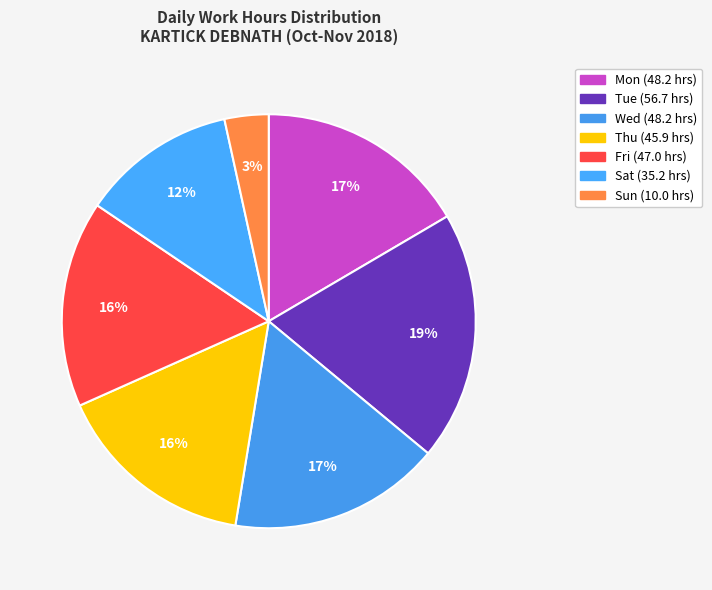

Does Thu represent more than half of the total?

No